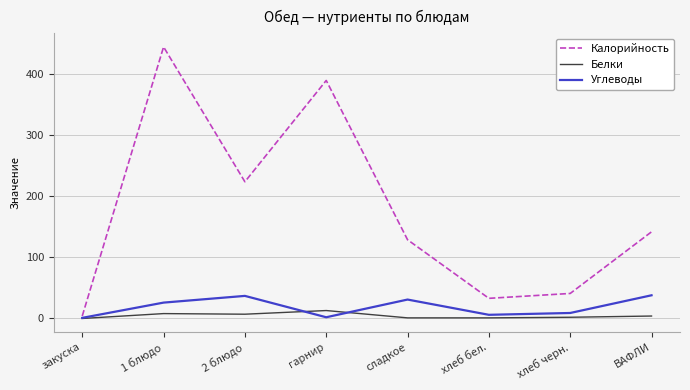

List the series in order of their peak value, highest first.

Калорийность, Углеводы, Белки